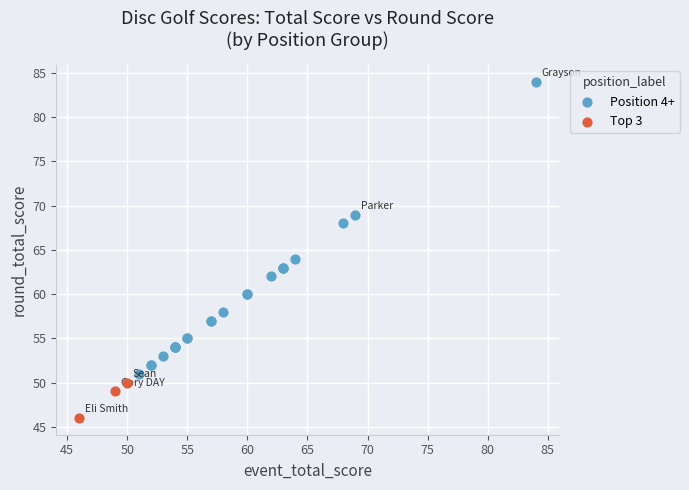

Which series reaches the minimum Y coordinate?

Top 3